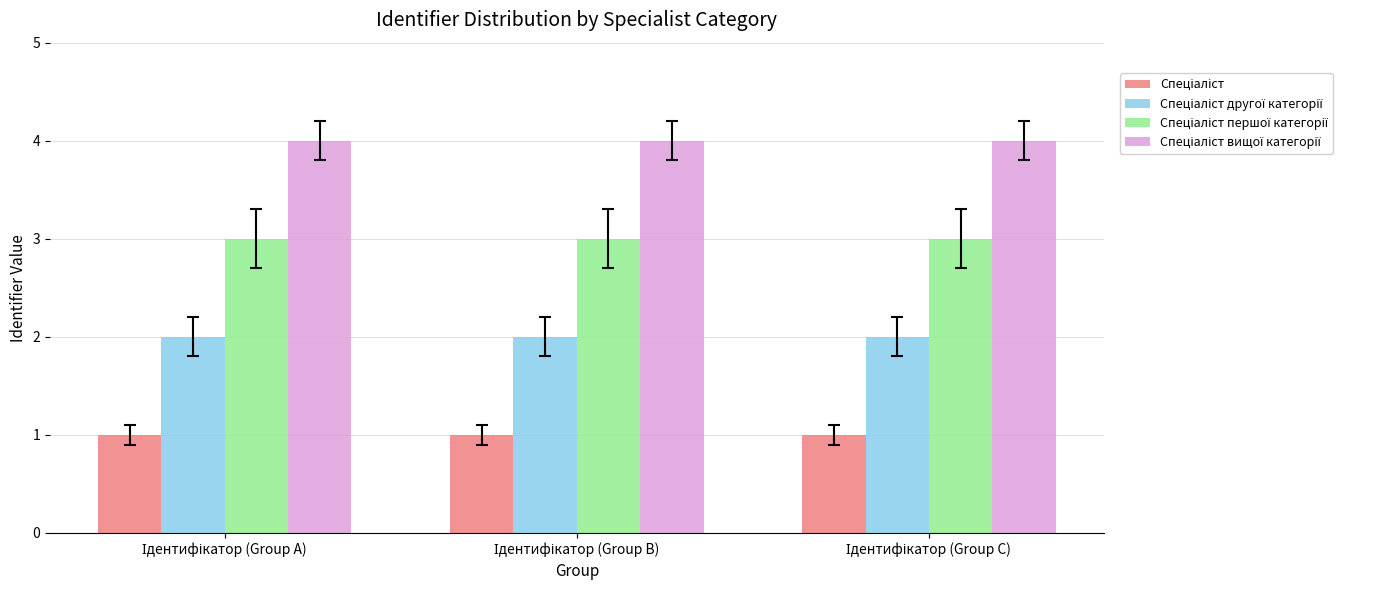

Does the chart contain stacked bars?

No